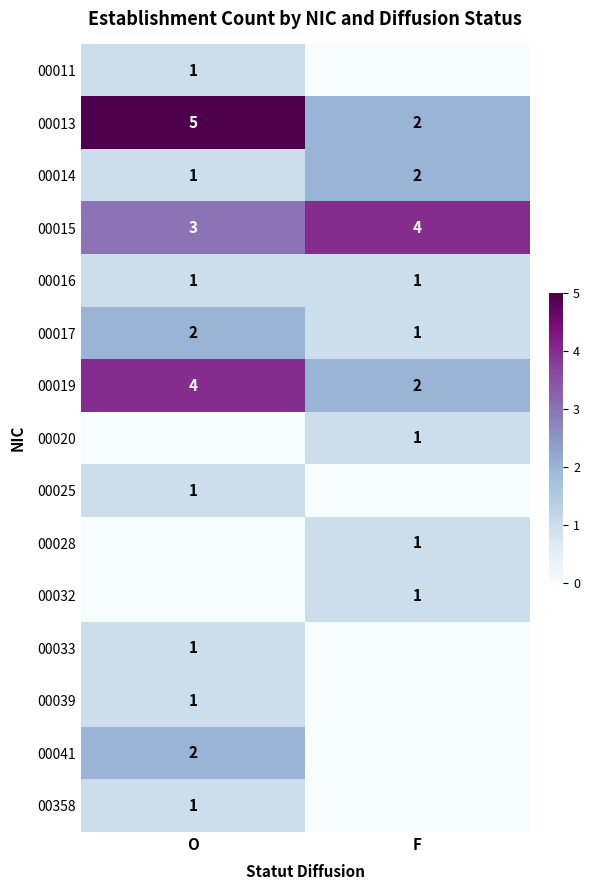

What is the sum of all 00013 values?

7